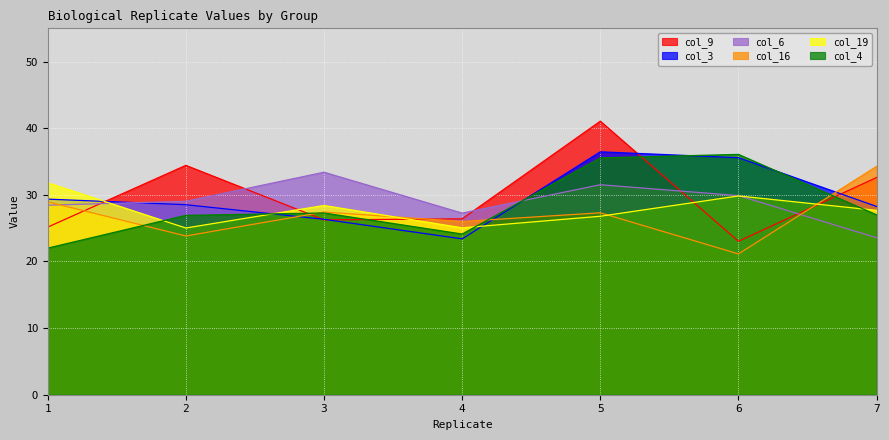

At how many categories does at least one series exceed 30?

6